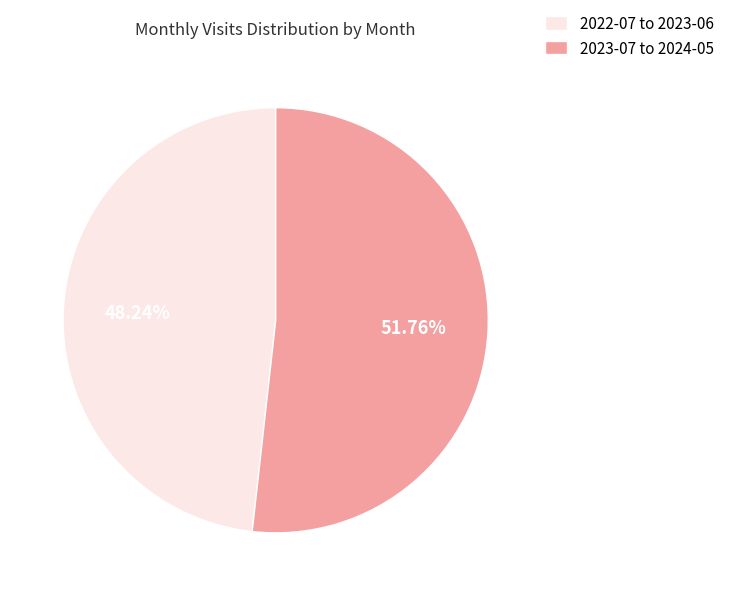

Is the sum of 2023-07 to 2024-05 and 2022-07 to 2023-06 greater than half?

Yes